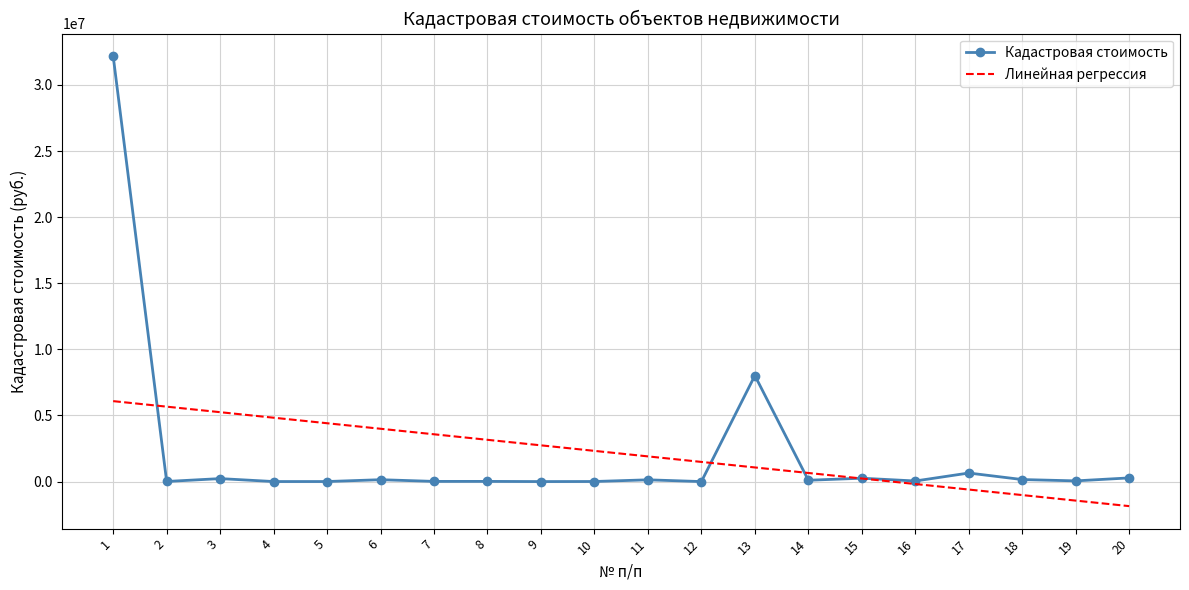

Which series has the largest range (max minus min)?

Кадастровая стоимость